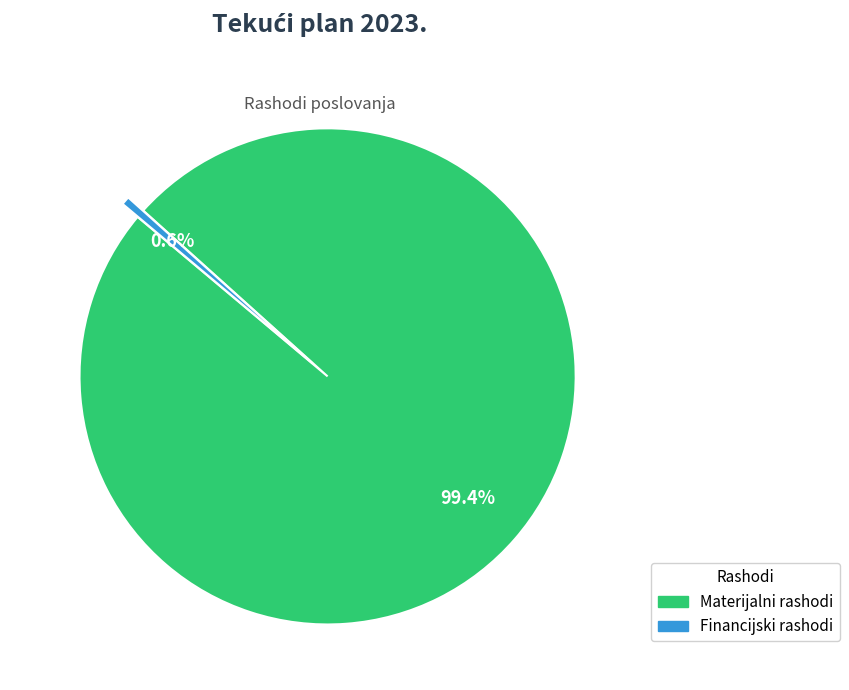

What is the ratio of the value at Materijalni rashodi to the value at Financijski rashodi?

180.8